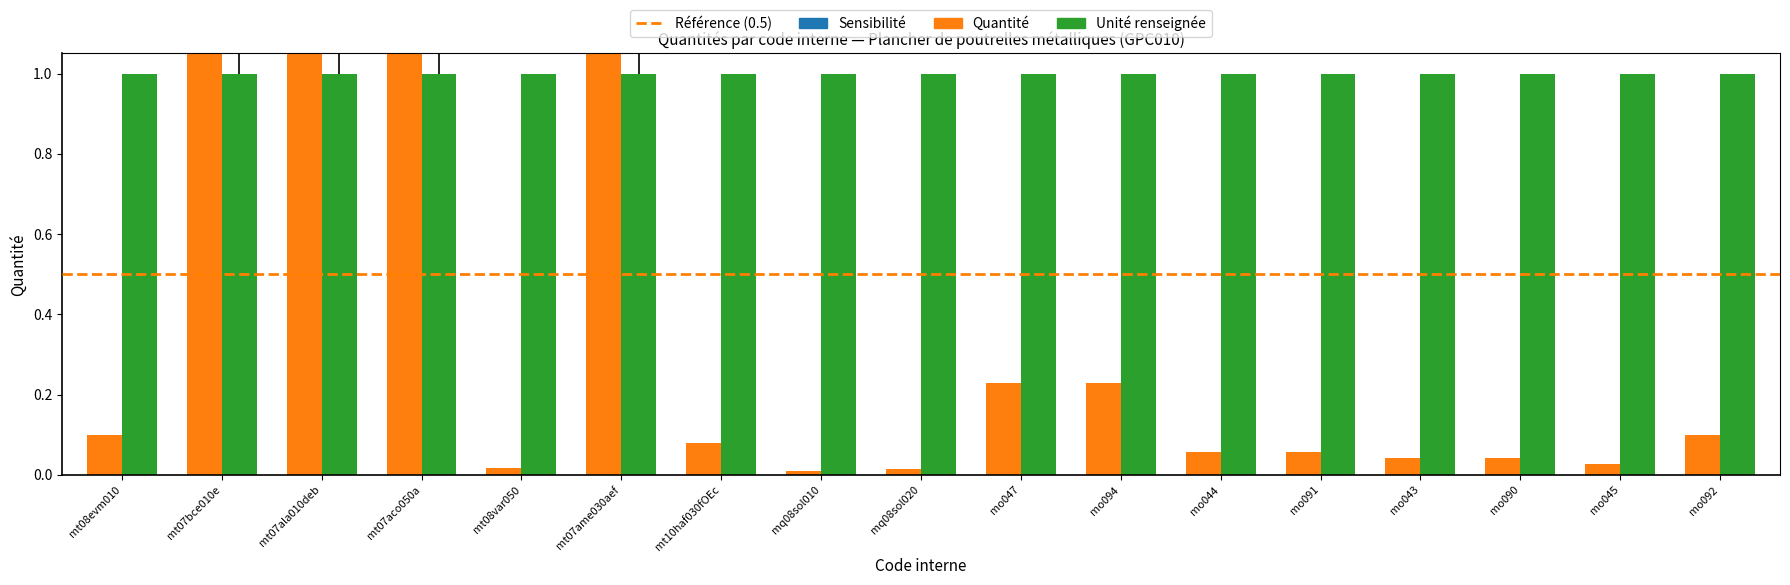

What is the average value?

1.6